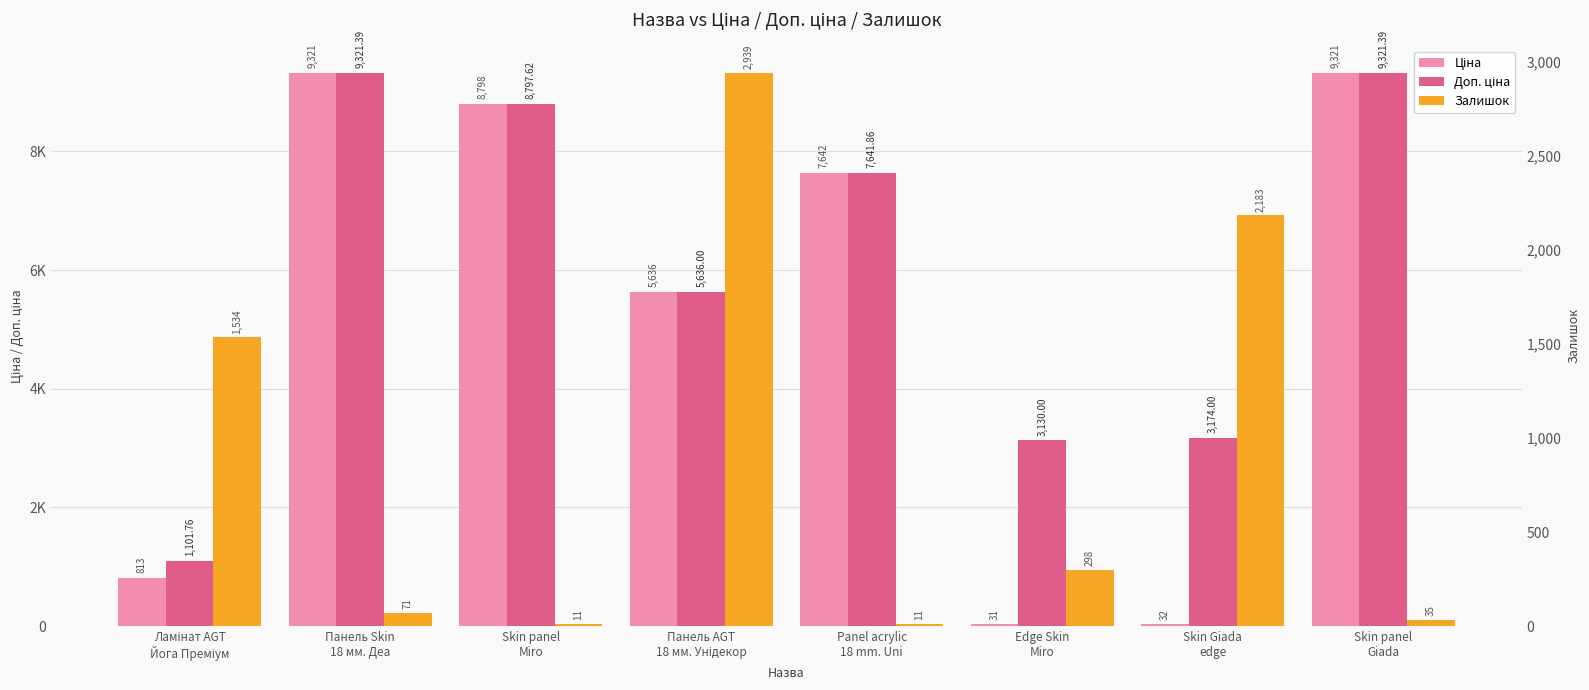

Reading left to right, extract all data points from this chart.

Ціна: 813.0	9321.4	8797.6	5636.0	7641.9	31.3	31.7	9321.4
Доп. ціна: 1101.8	9321.4	8797.6	5636.0	7641.9	3130.0	3174.0	9321.4
Залишок: 1534.0	71.0	11.0	2939.0	11.0	298.0	2183.0	35.0